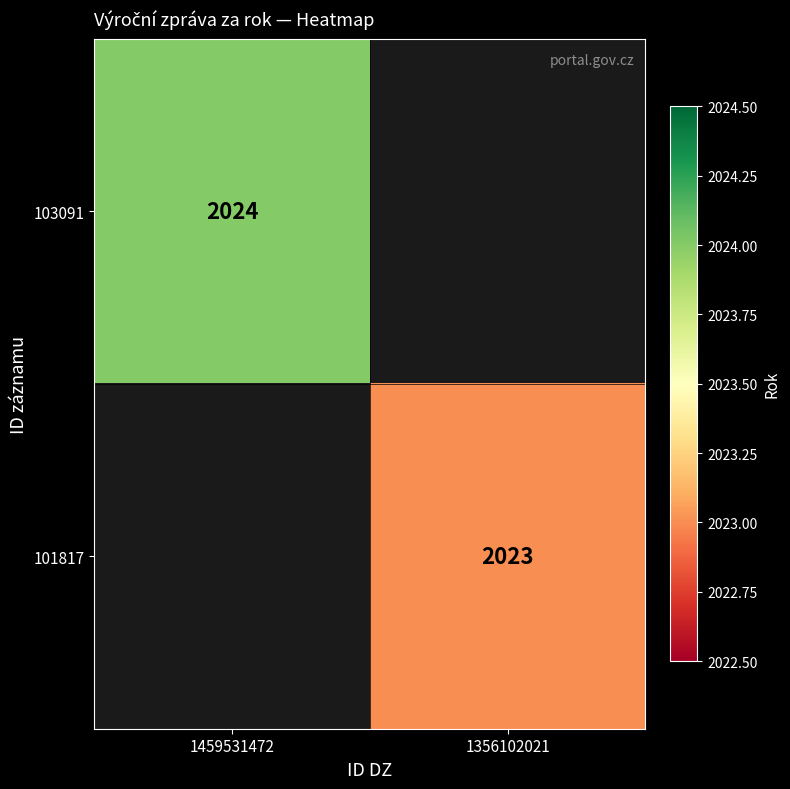

Is it true that 103091 equals 534.2 at 1459531472?

False